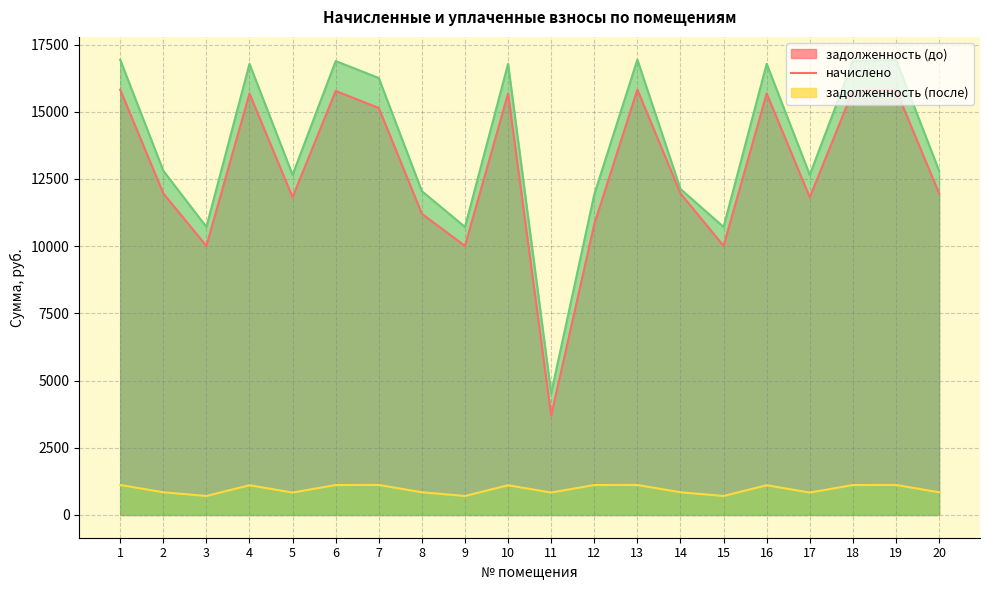

True or false: zadolzhennost_after and zadolzhennost cross at least once.

False